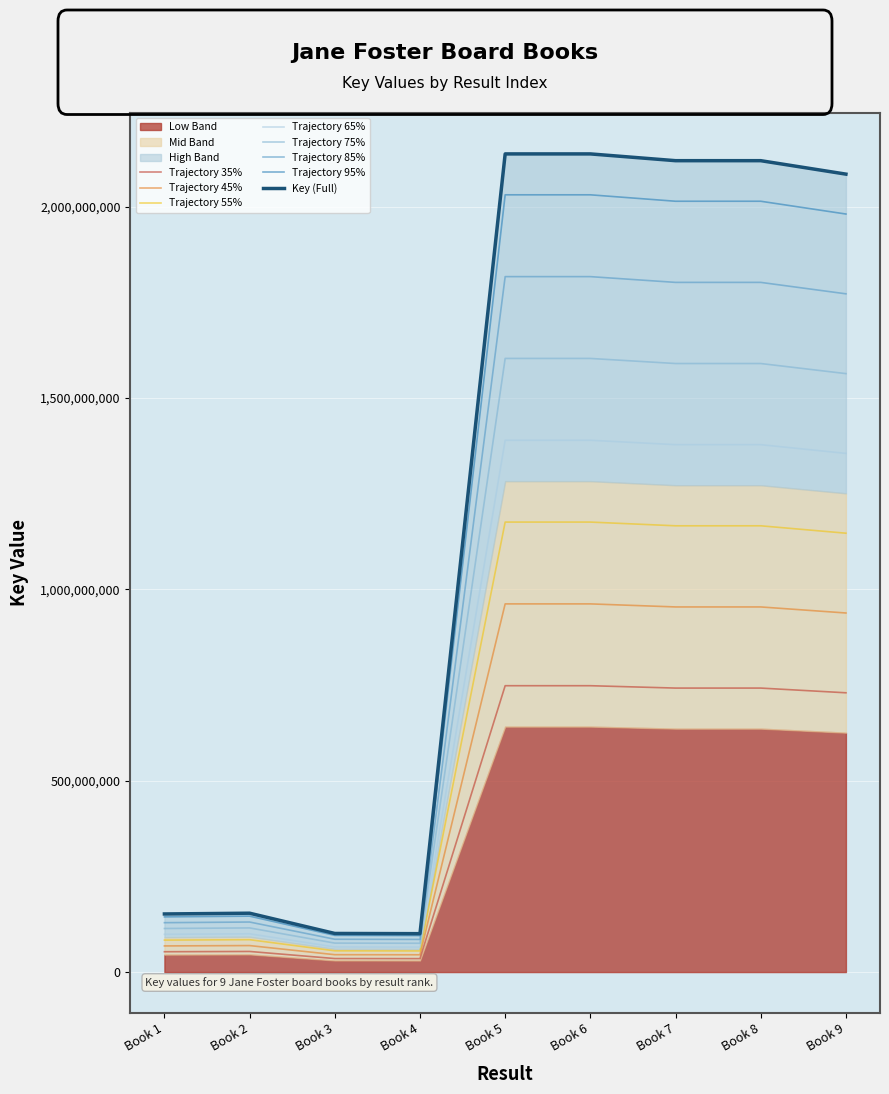

The value of Trajectory 85% at Book 4 is 85286258.8. True or false?

True